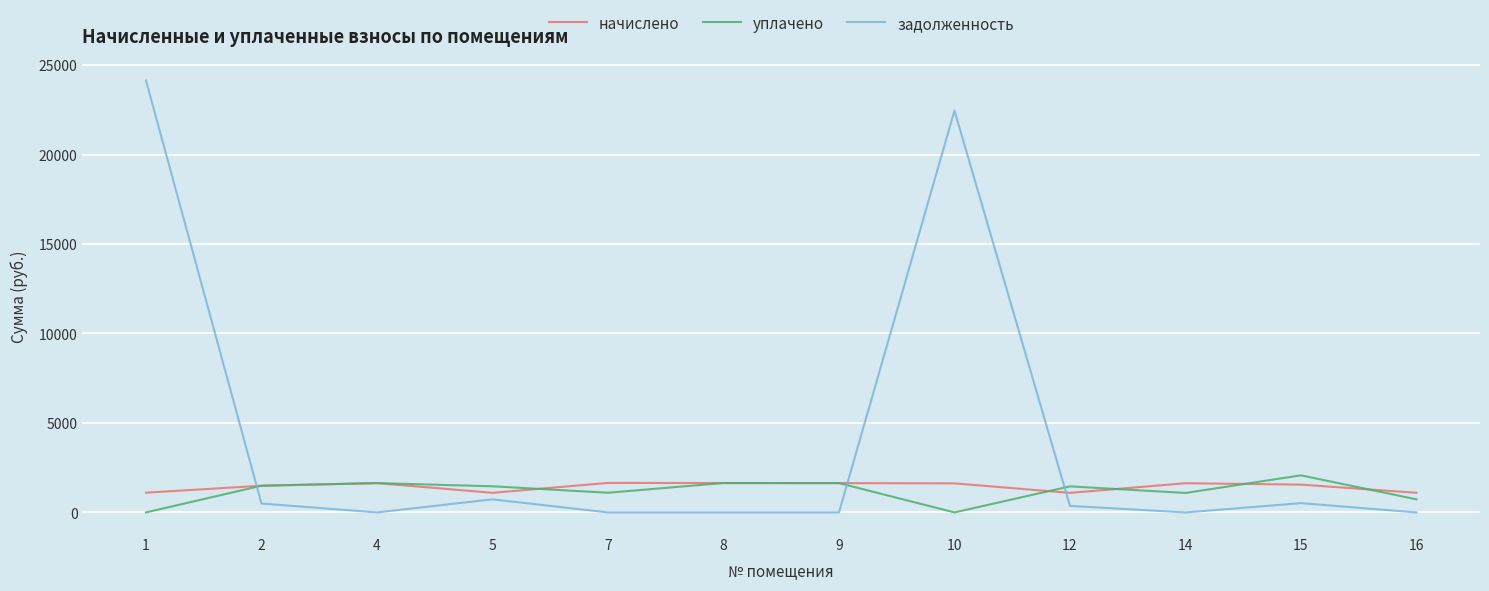

How many lines are shown in the chart?

3